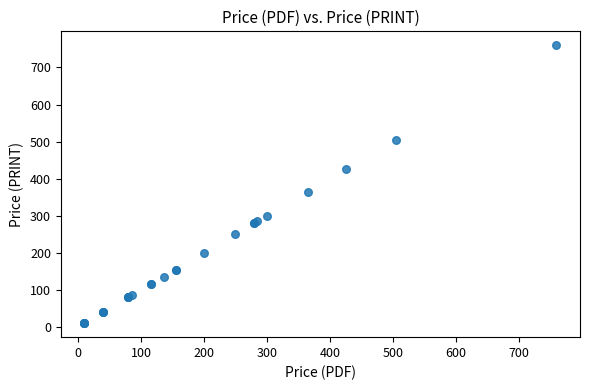

What Y value in the scatter plot is closest to 385?

365